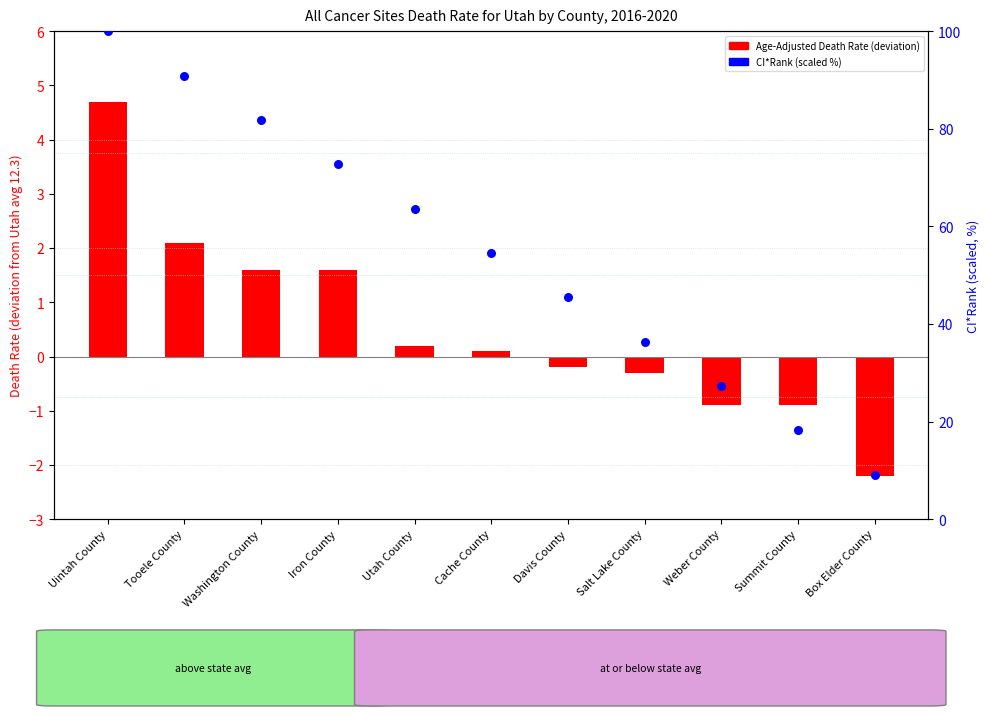

Which series has the largest total across all categories?

CI*Rank (scaled %)